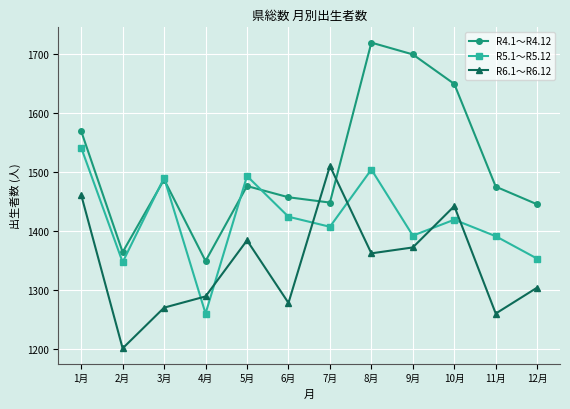

What is the label of the 9th point from the left?

9月